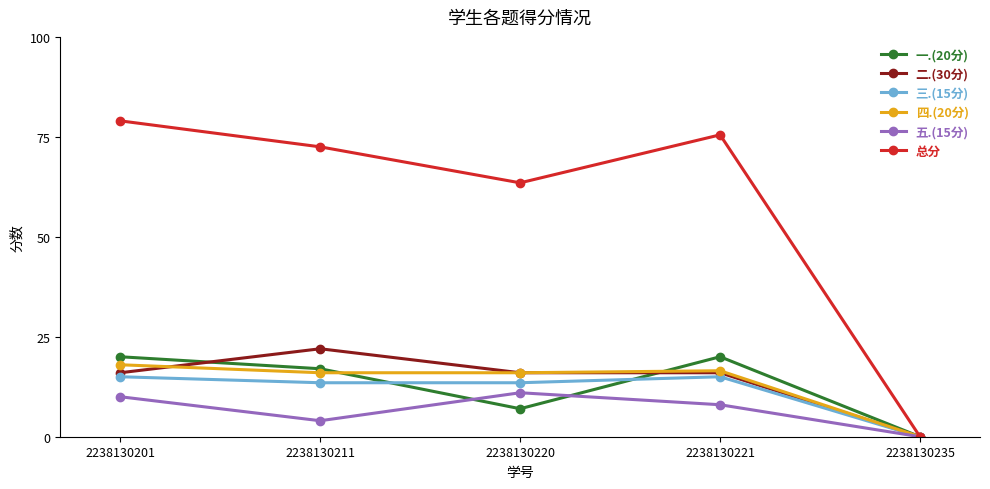

At which category does the chart reach its peak across all series?

2238130201